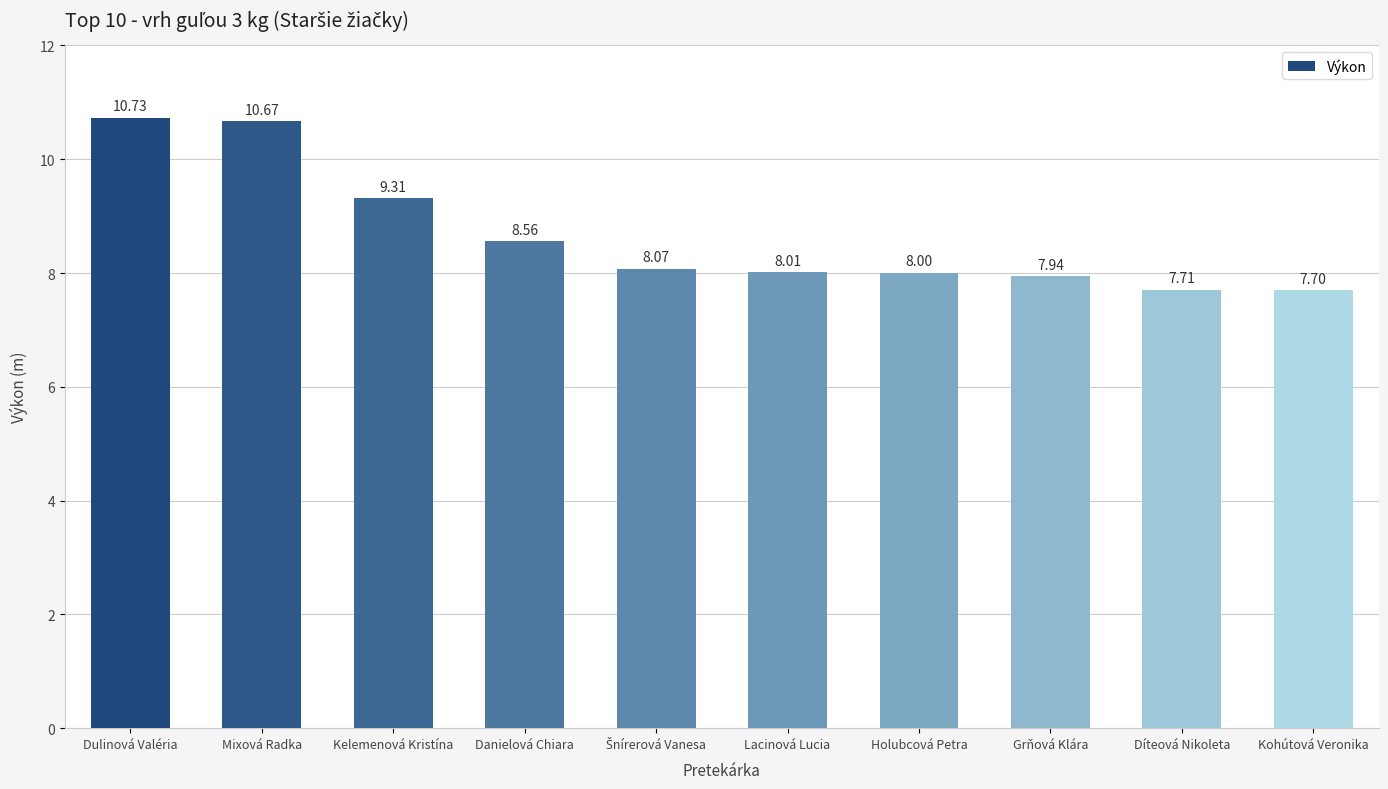

Which category has the highest value across all series?

Dulinová Valéria